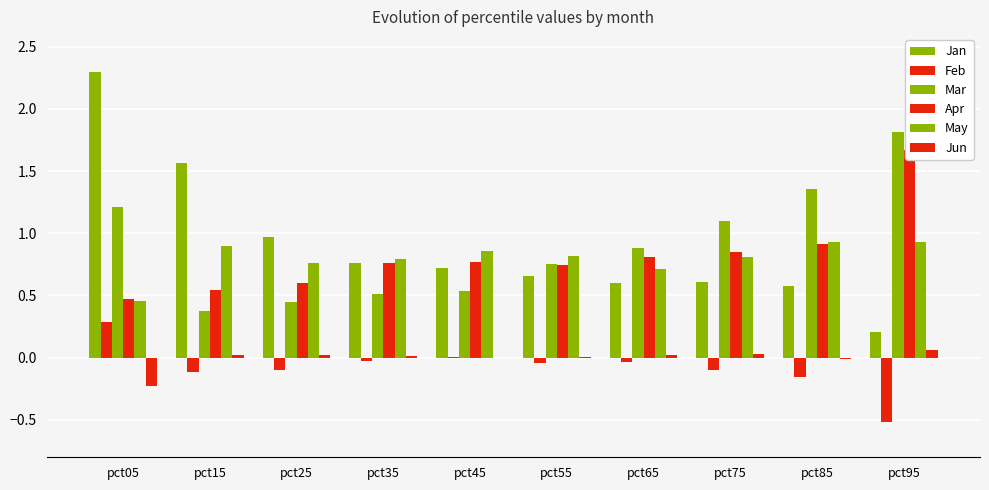

Rank the categories by May value from highest to lowest.

pct95, pct85, pct15, pct45, pct55, pct75, pct35, pct25, pct65, pct05